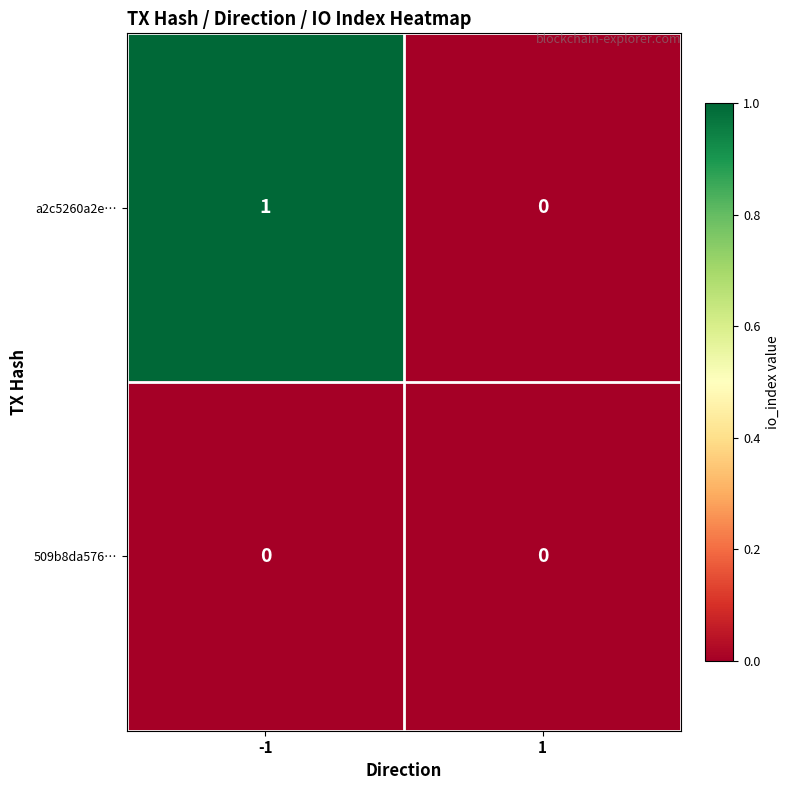

Rank the series by their average value, from highest to lowest.

a2c5260a2e…, 509b8da576…